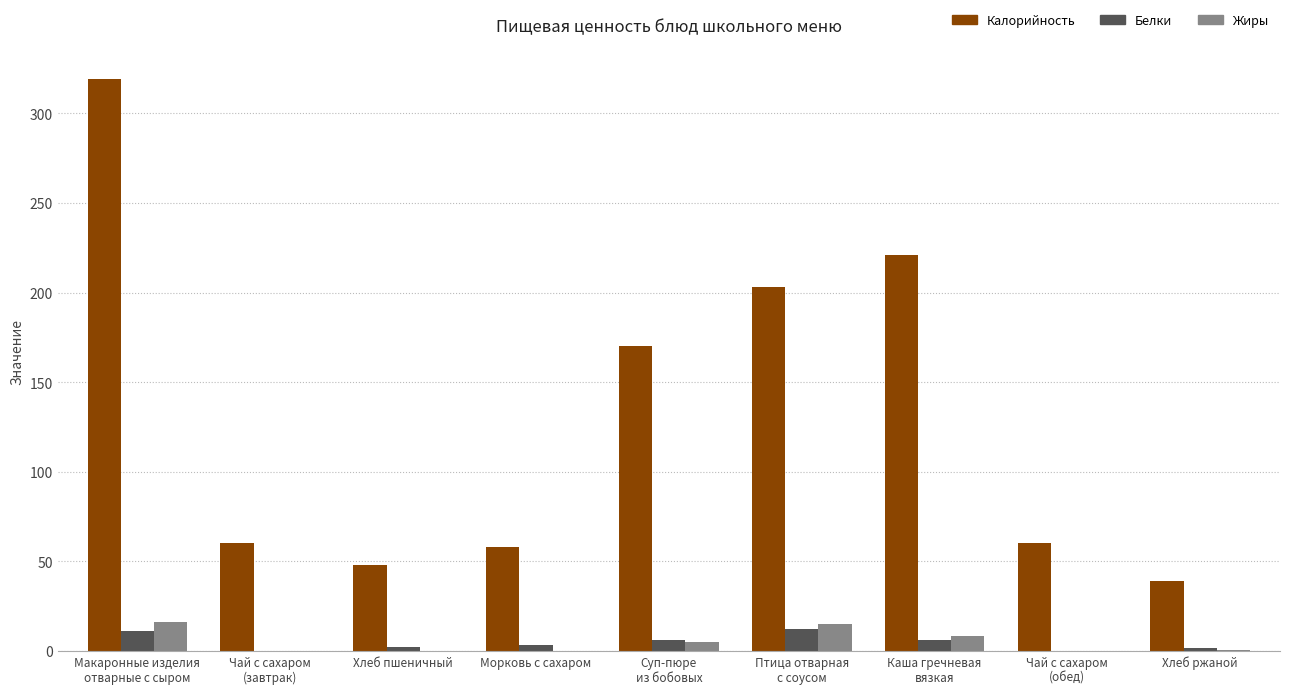

How many groups of bars are there?

9